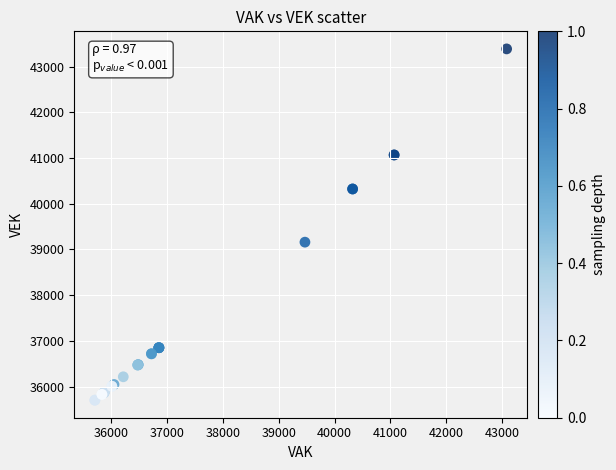

What Y value in the scatter plot is closest to 39544?

39159